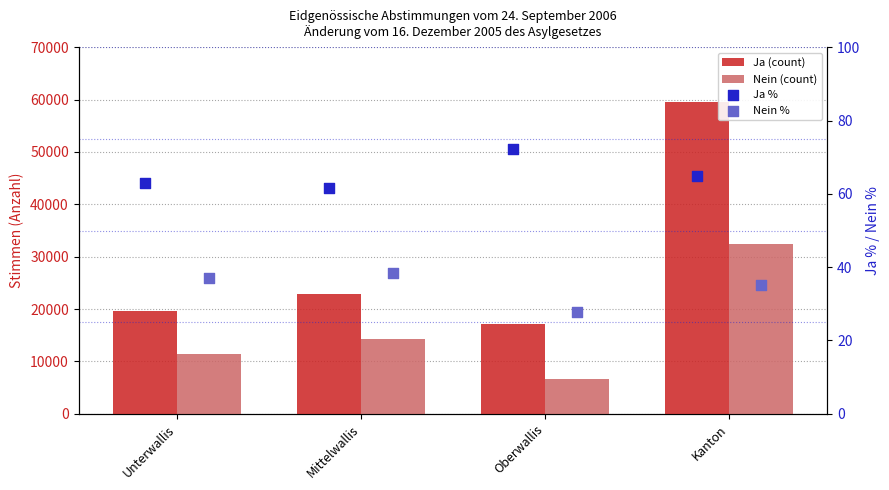

At how many categories does at least one series exceed 44158?

1